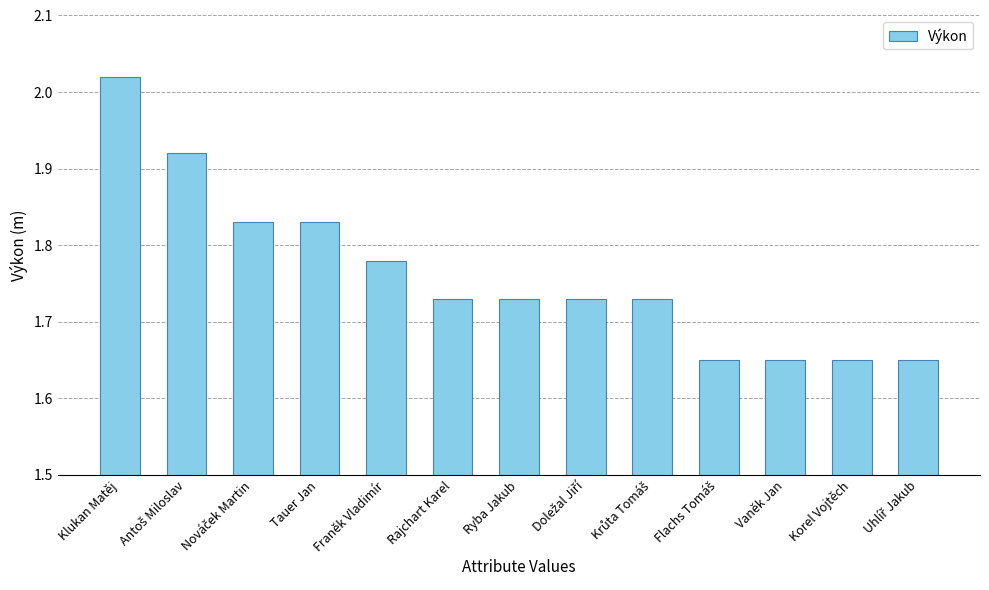

Which label corresponds to the largest value in the chart?

Klukan Matěj